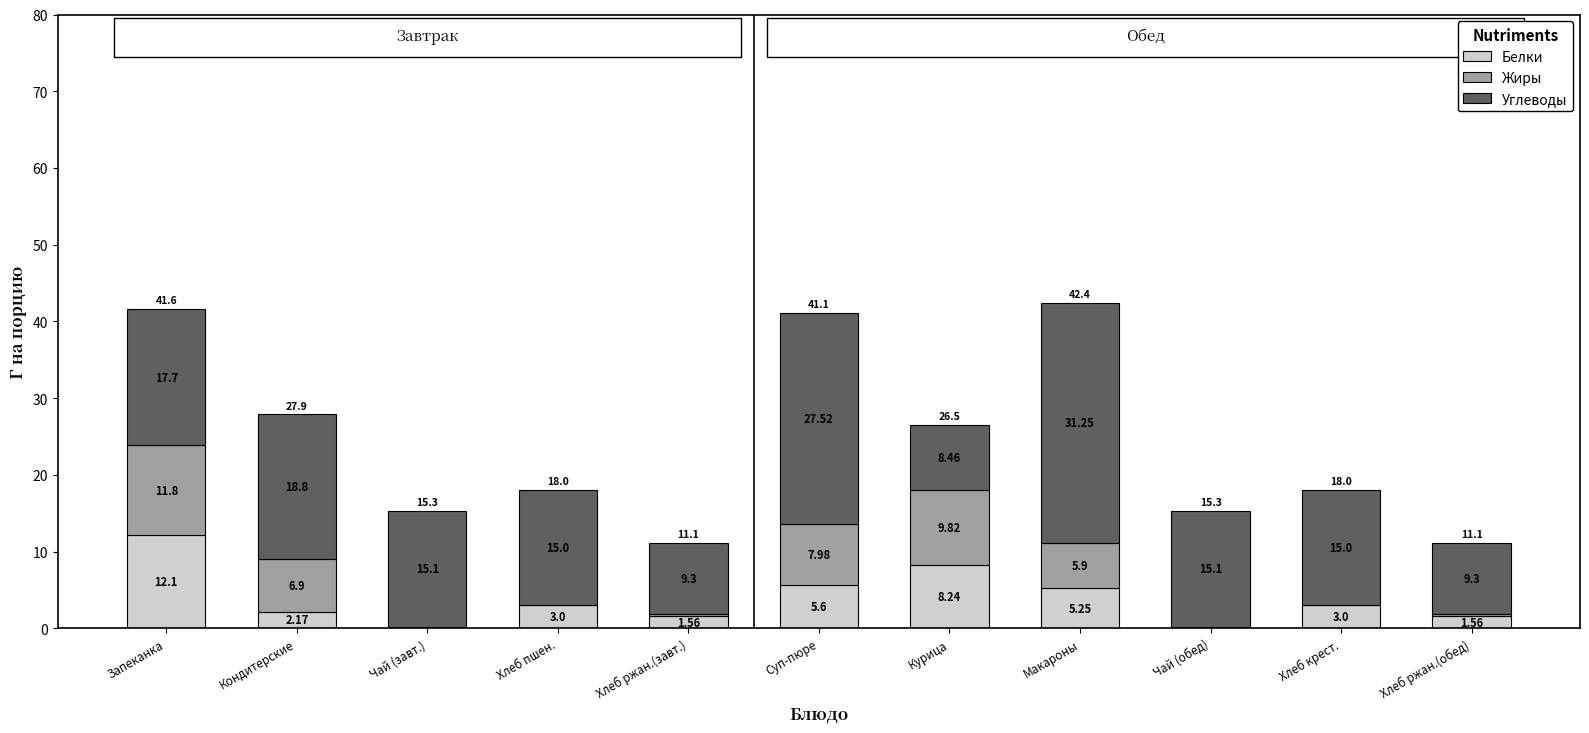

Where is Белки nearest to the value 6?

Суп-пюре